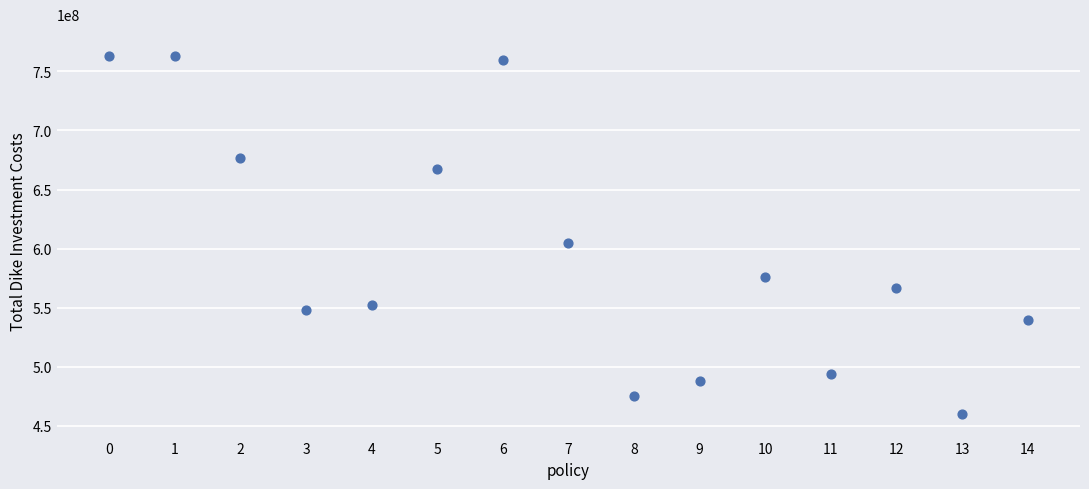

What Y value in the scatter plot is closest to 611500000?

604729437.9